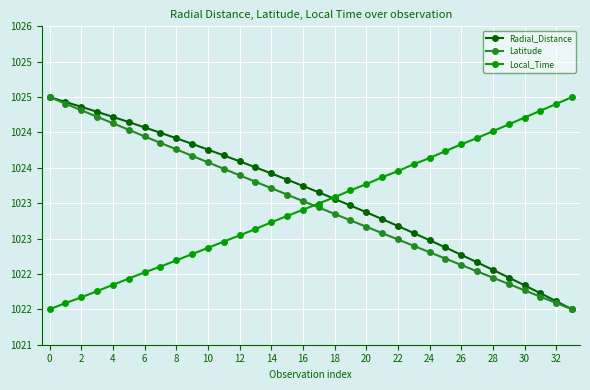

Does the chart have visible grid lines?

Yes